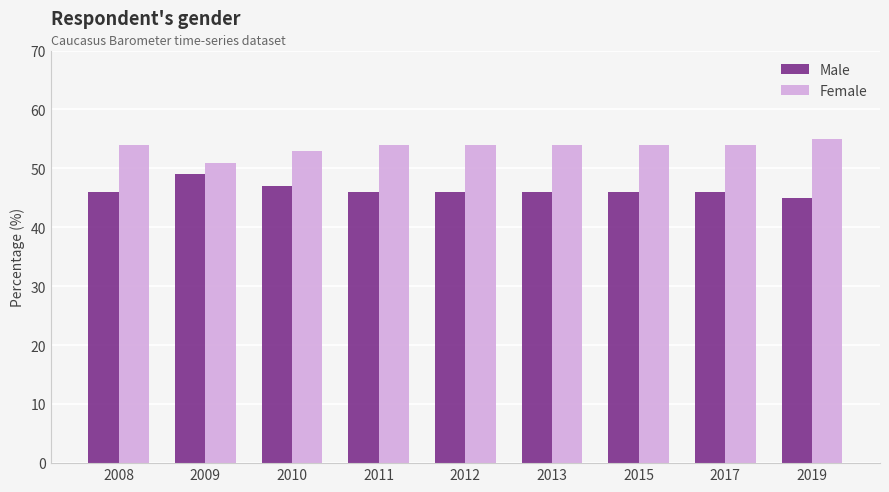

What are all the series names shown in the legend?

Male, Female